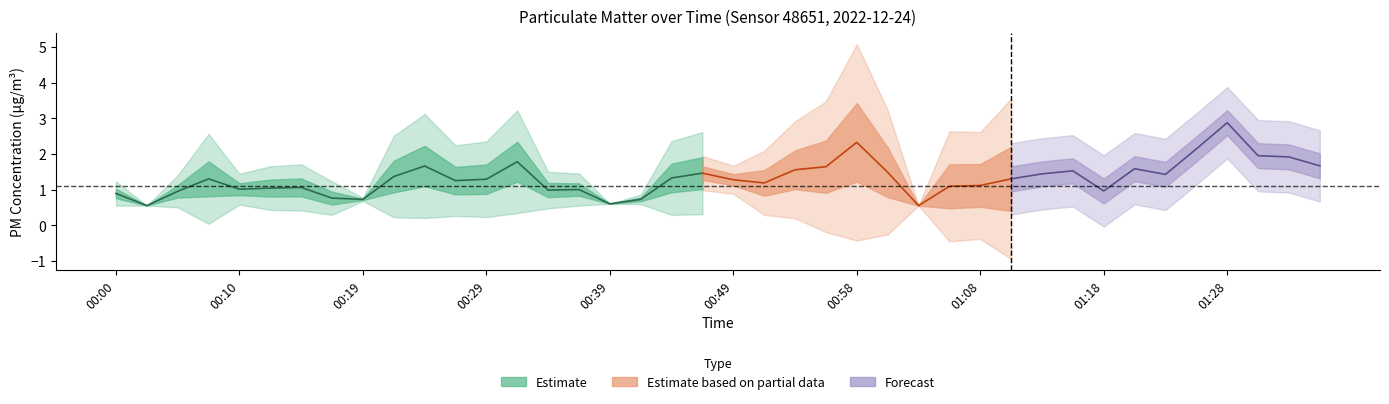

At which category does the chart reach its peak across all series?

01:28